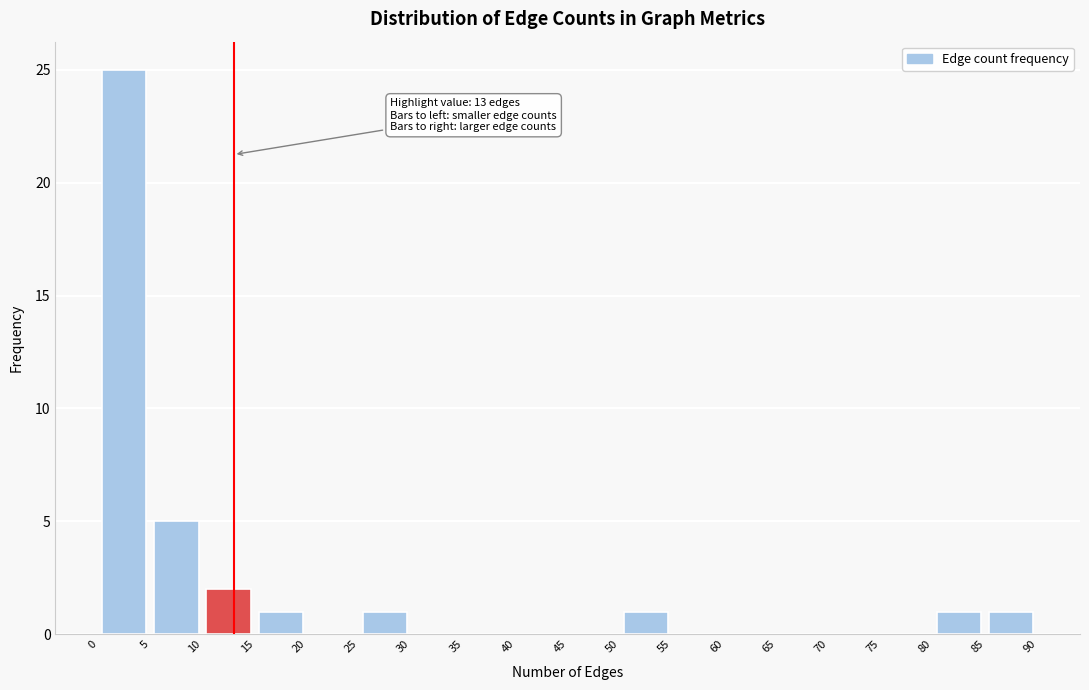

Over which range of the x-axis is the bar tallest?

0 to 5